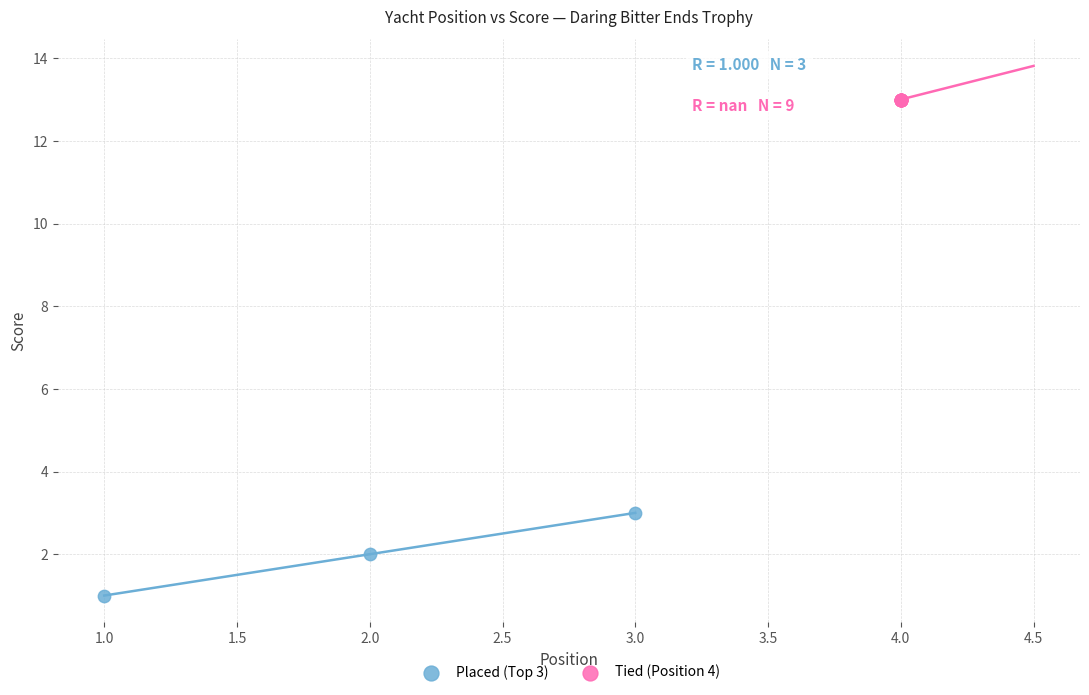

Which series reaches the maximum Y coordinate?

Tied (Position 4)